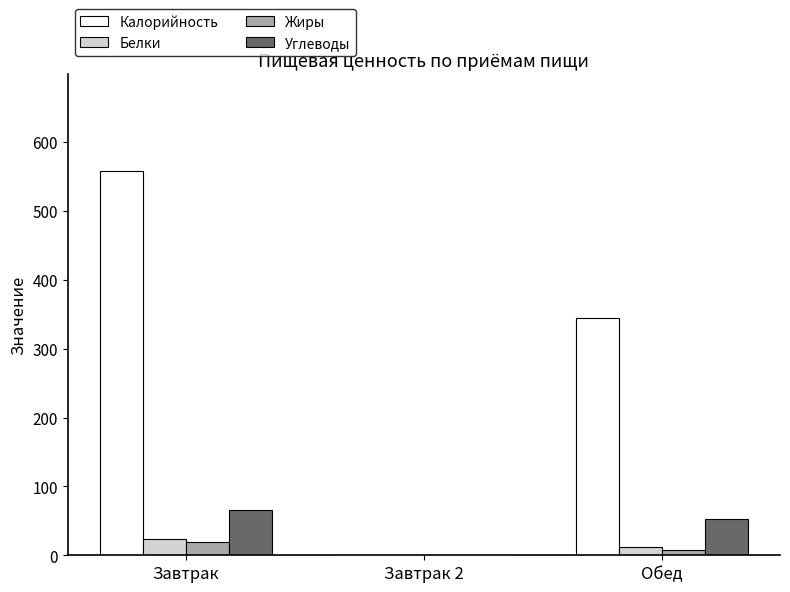

What is the sum of all Калорийность values?

903.7